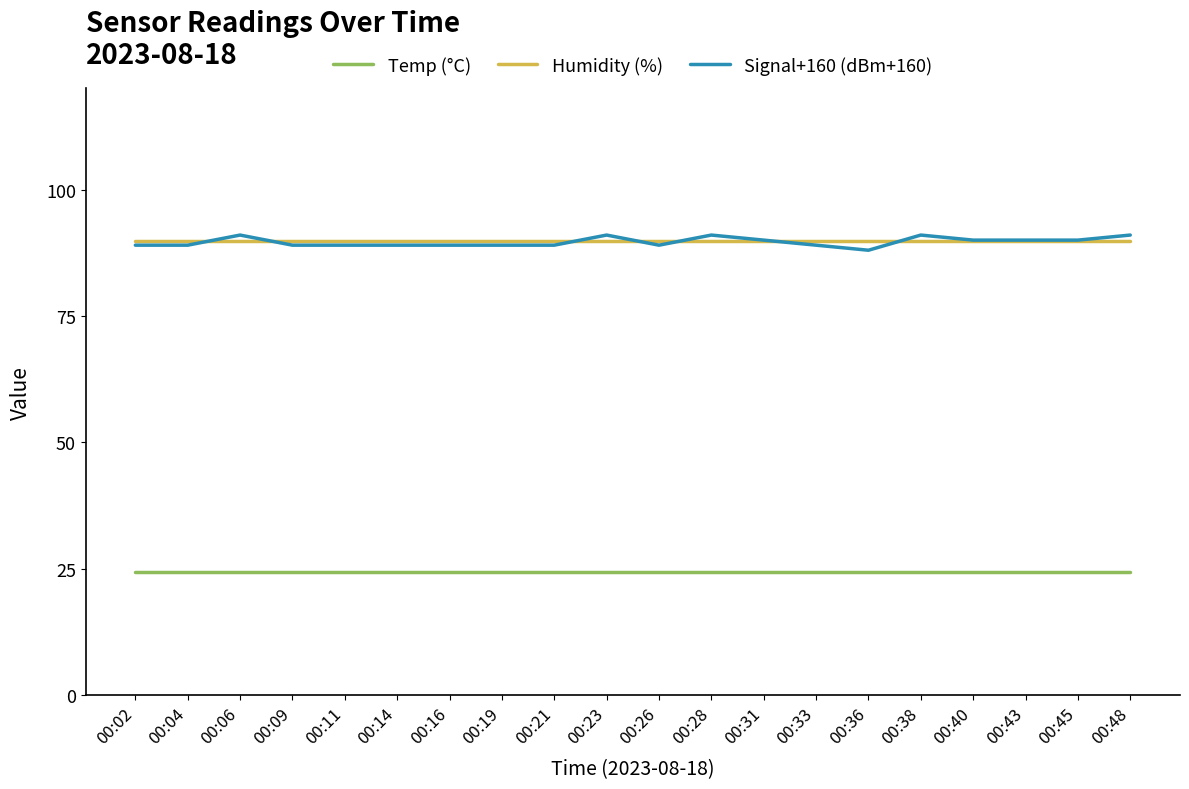

What is the total value across all series at 00:45?

204.2